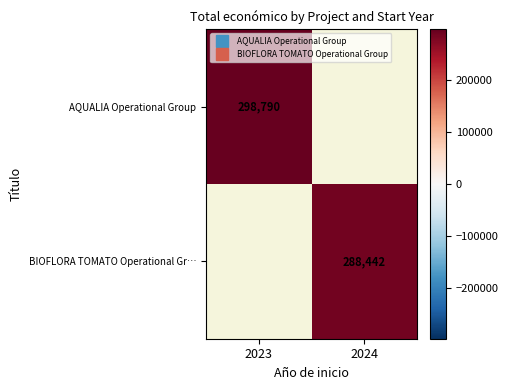

List the series in order of their peak value, highest first.

AQUALIA Operational Group, BIOFLORA TOMATO Operational Gr…